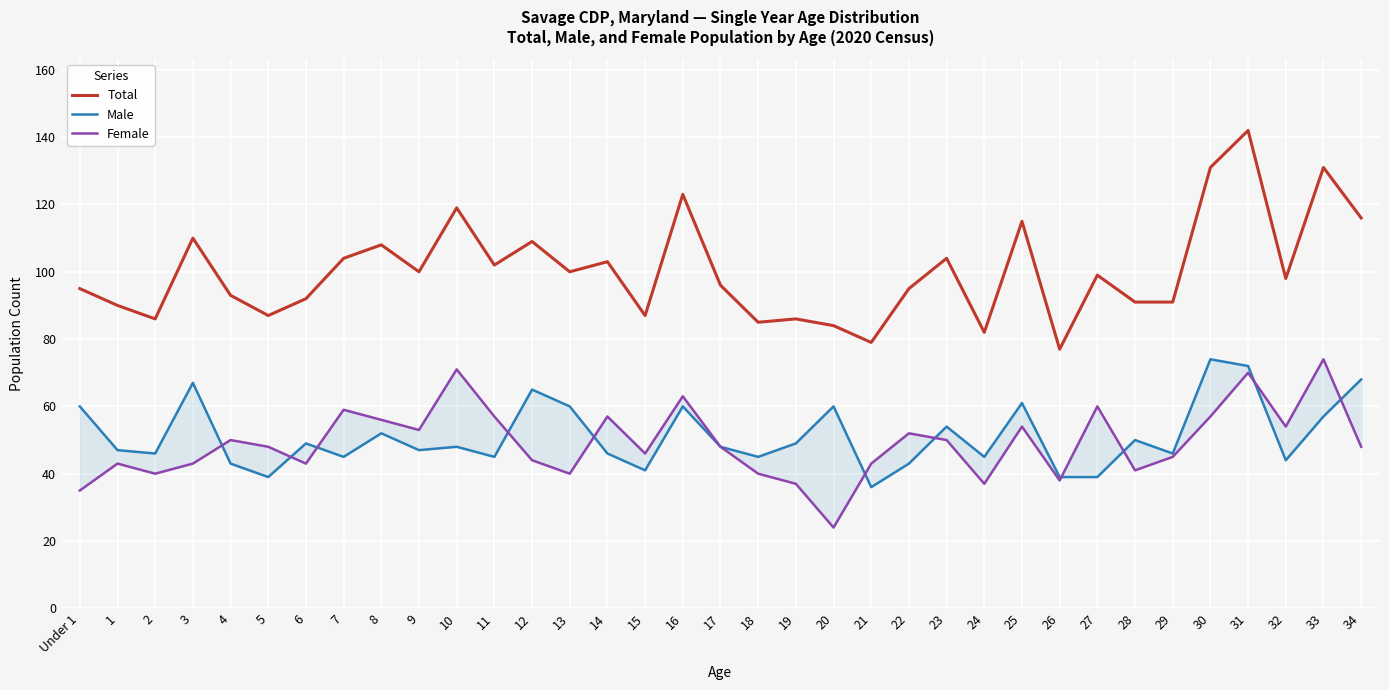

Reading left to right, what are all the values shown in this chart?

Total: Under 1=95	1=90	2=86	3=110	4=93	5=87	6=92	7=104	8=108	9=100	10=119	11=102	12=109	13=100	14=103	15=87	16=123	17=96	18=85	19=86	20=84	21=79	22=95	23=104	24=82	25=115	26=77	27=99	28=91	29=91	30=131	31=142	32=98	33=131	34=116
Male: Under 1=60	1=47	2=46	3=67	4=43	5=39	6=49	7=45	8=52	9=47	10=48	11=45	12=65	13=60	14=46	15=41	16=60	17=48	18=45	19=49	20=60	21=36	22=43	23=54	24=45	25=61	26=39	27=39	28=50	29=46	30=74	31=72	32=44	33=57	34=68
Female: Under 1=35	1=43	2=40	3=43	4=50	5=48	6=43	7=59	8=56	9=53	10=71	11=57	12=44	13=40	14=57	15=46	16=63	17=48	18=40	19=37	20=24	21=43	22=52	23=50	24=37	25=54	26=38	27=60	28=41	29=45	30=57	31=70	32=54	33=74	34=48